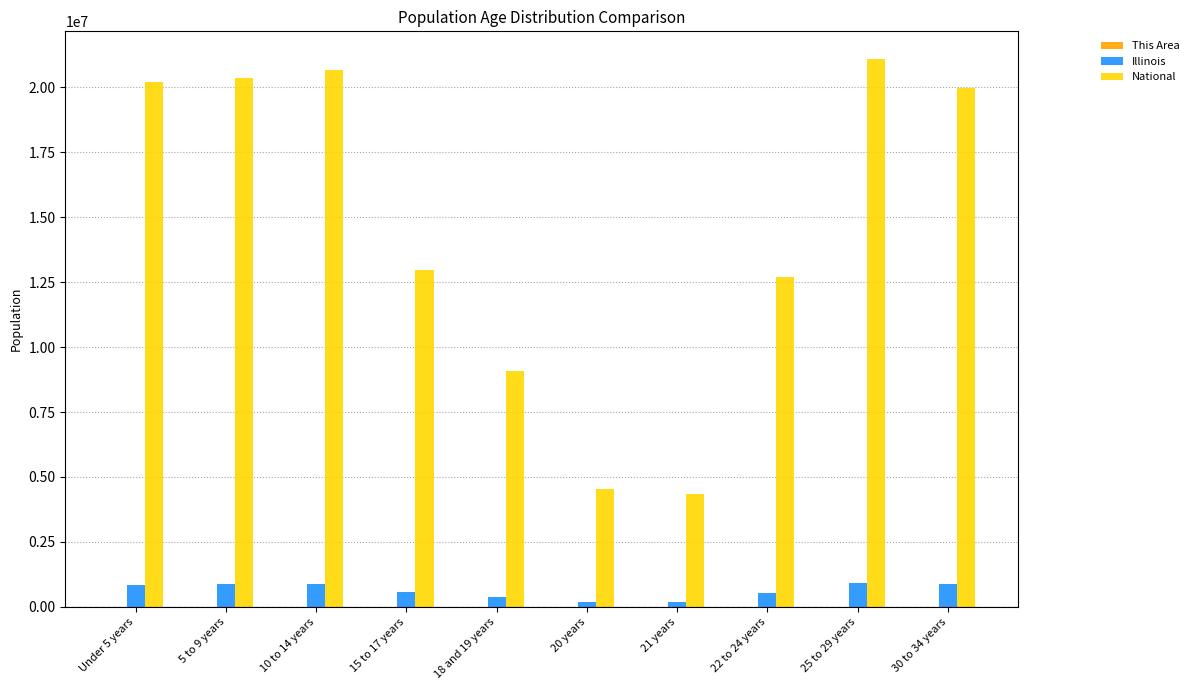

What is the sum of the Illinois values at Under 5 years and 22 to 24 years?

1362133